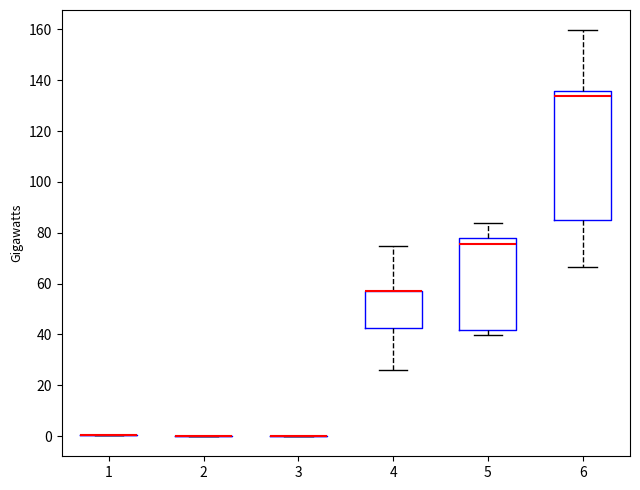

Reading left to right, read every box against the y-axis: the position of its median line, the range the box covers, and the ends of its whiskers. The values are not printed on the chart, so give them approximately, as read against the axis.

1: box collapsed to a line at 0, whiskers 0 to 0
2: box collapsed to a line at 0, whiskers 0 to 0
3: box collapsed to a line at 0, whiskers 0 to 0
4: median 58 (drawn on the box's upper edge), box 42 to 58, whiskers 26 to 74
5: median 76, box 42 to 78, whiskers 40 to 84
6: median 134, box 84 to 136, whiskers 66 to 160